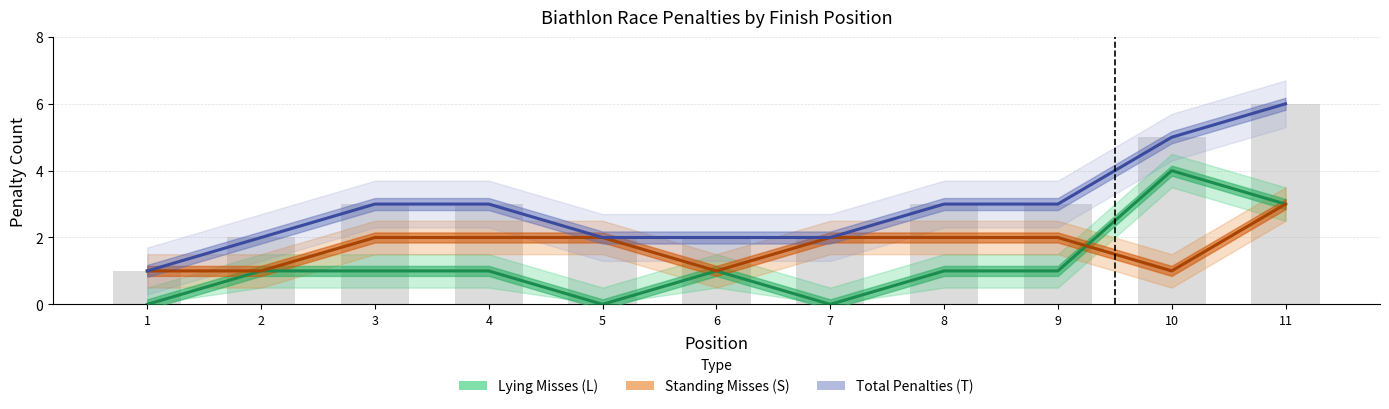

Which series has the largest total across all categories?

Total Penalties (T)